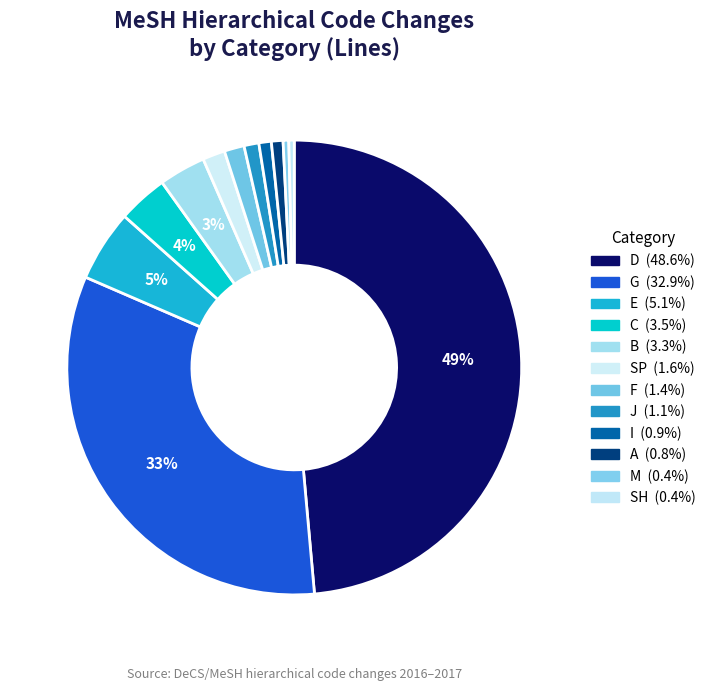

Count the number of slices in the pie.

12